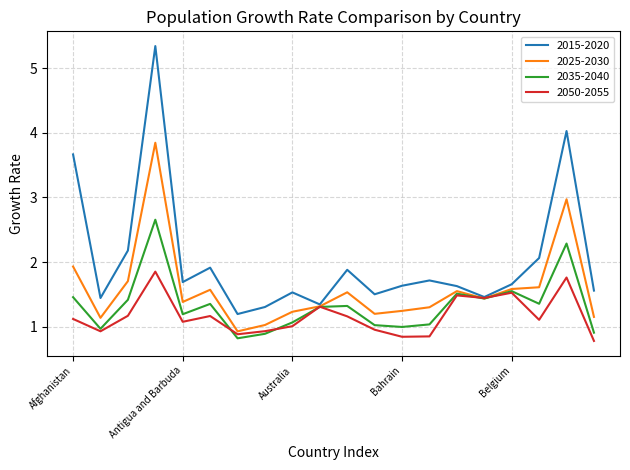

List the series in order of their overall mean, lowest first.

2050-2055, 2035-2040, 2025-2030, 2015-2020